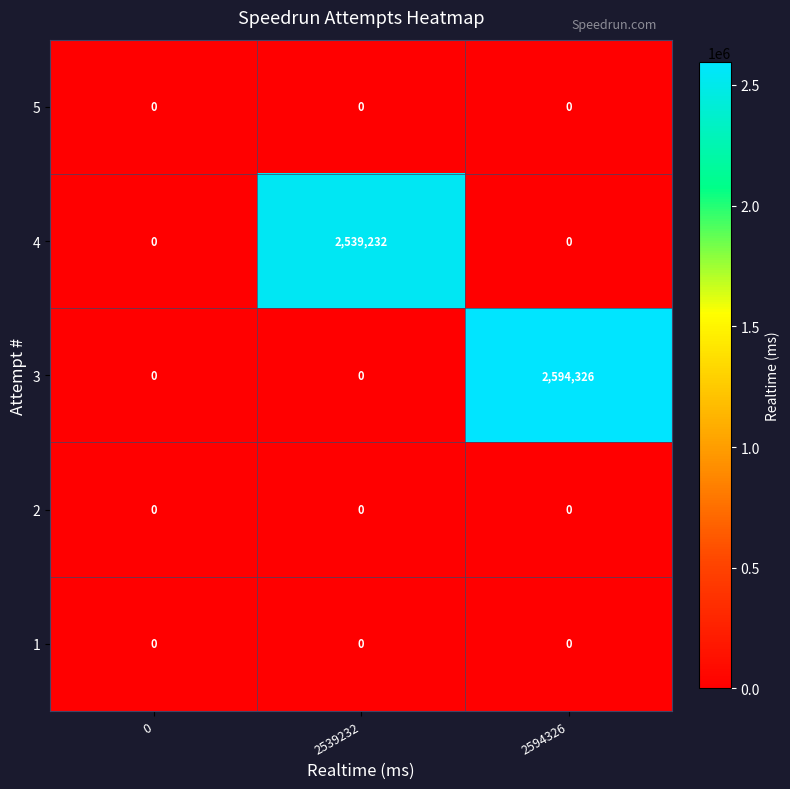

What is the sum of all 3 values?

2594326